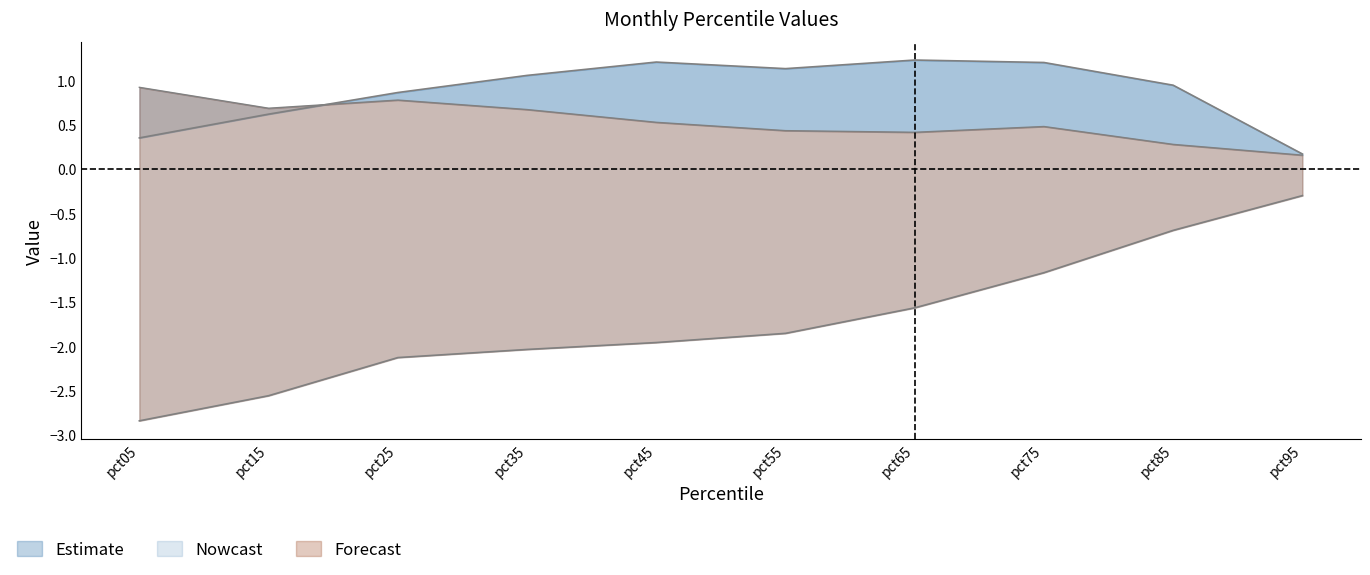

Does the chart display data point markers on the line(s)?

No